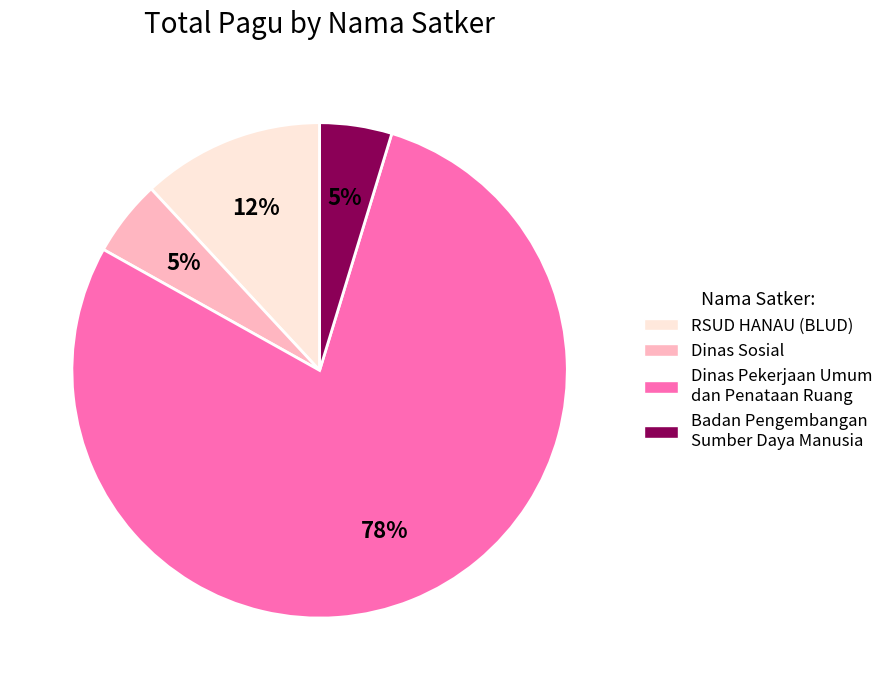

Is the sum of Dinas Pekerjaan Umum dan Penataan Ruang and Badan Pengembangan Sumber Daya Manusia greater than half?

Yes